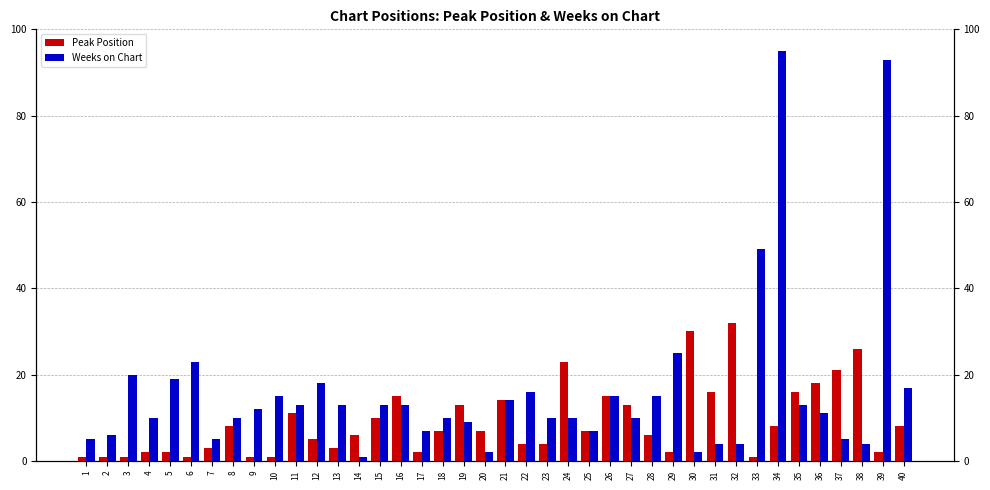

Which series has the largest total across all categories?

Weeks on Chart